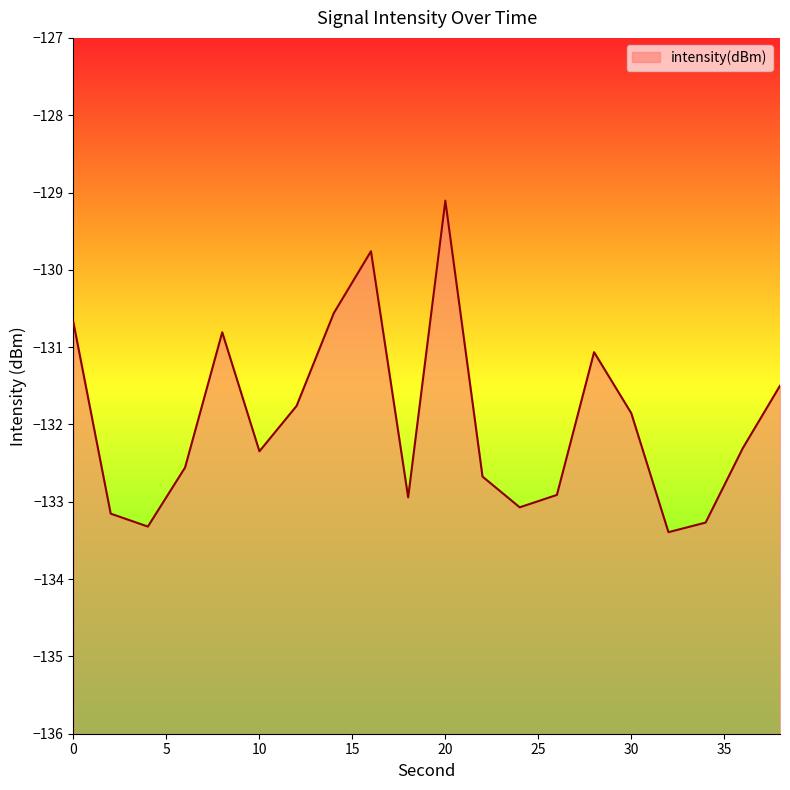

True or false: the data has more than 2 interior local peaks.

True